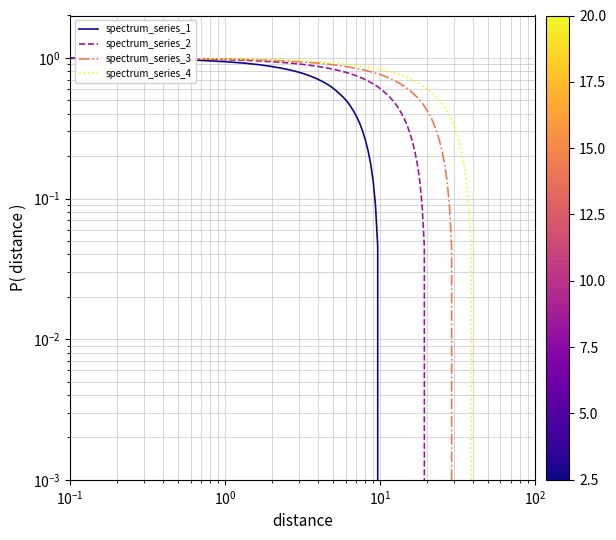

True or false: spectrum_series_3 and spectrum_series_2 cross at least once.

False